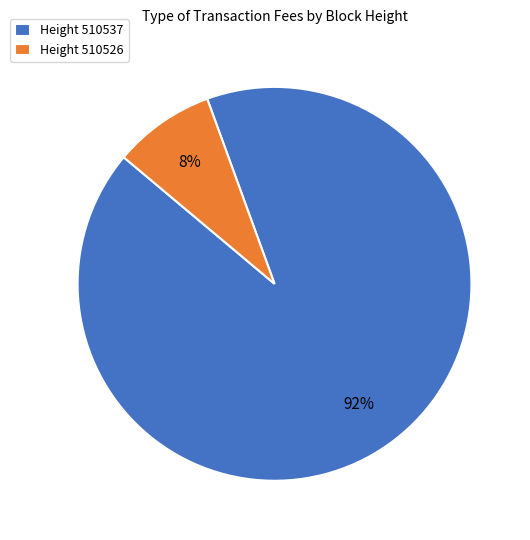

Which category has the biggest portion of the pie?

Height 510537